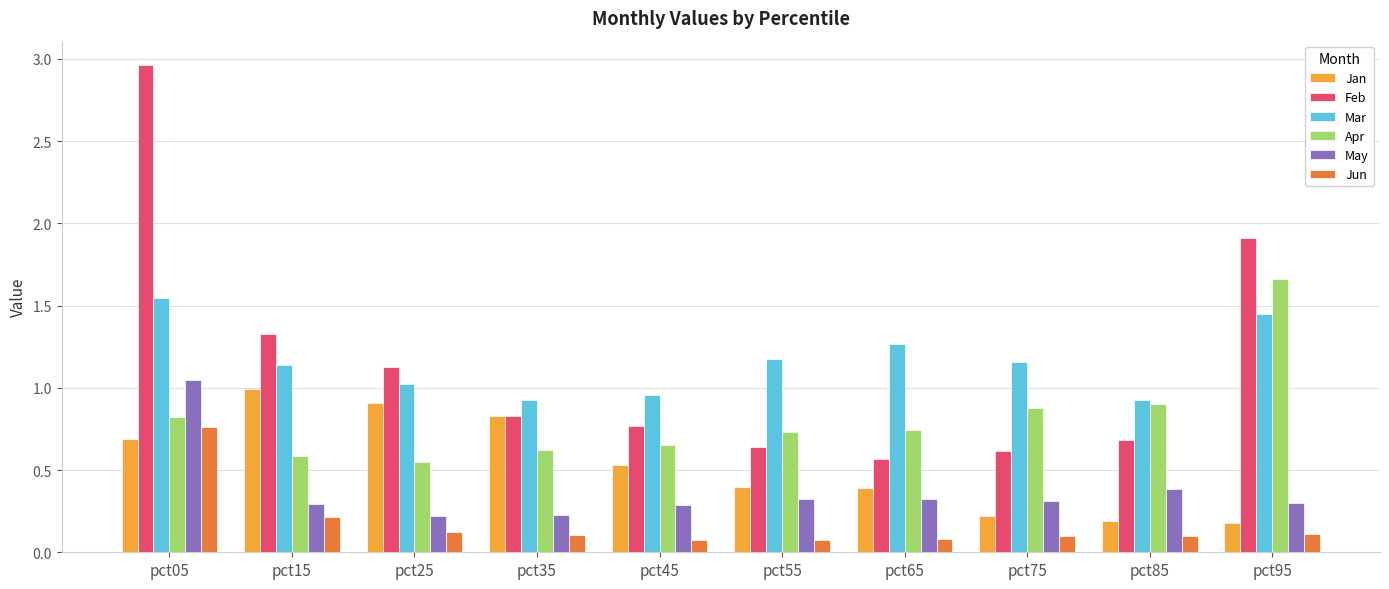

Which series changed the most between pct15 and pct35?

Feb